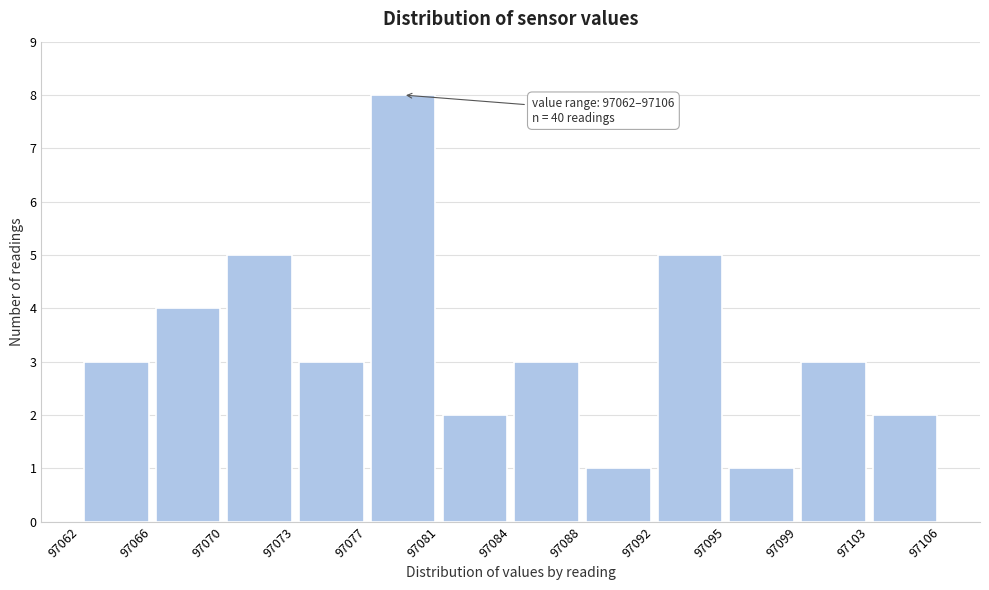

Over which range of the x-axis is the bar tallest?

97077 to 97081